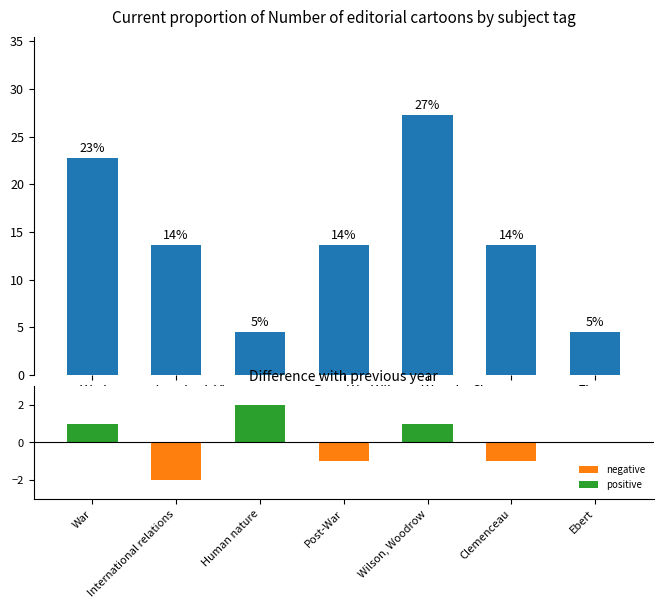

Between War and Wilson, Woodrow, which is larger?

Wilson, Woodrow